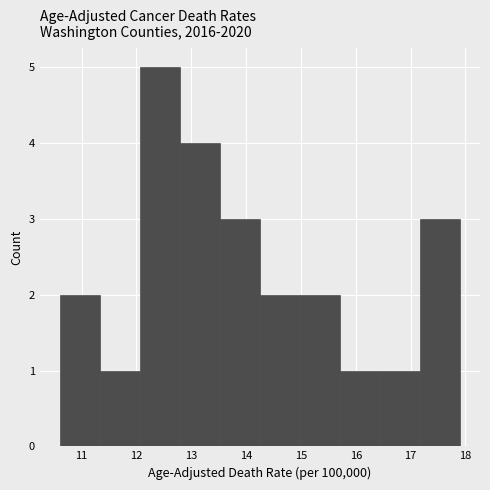

Which range on the x-axis has the tallest bar?

12.06 to 12.79